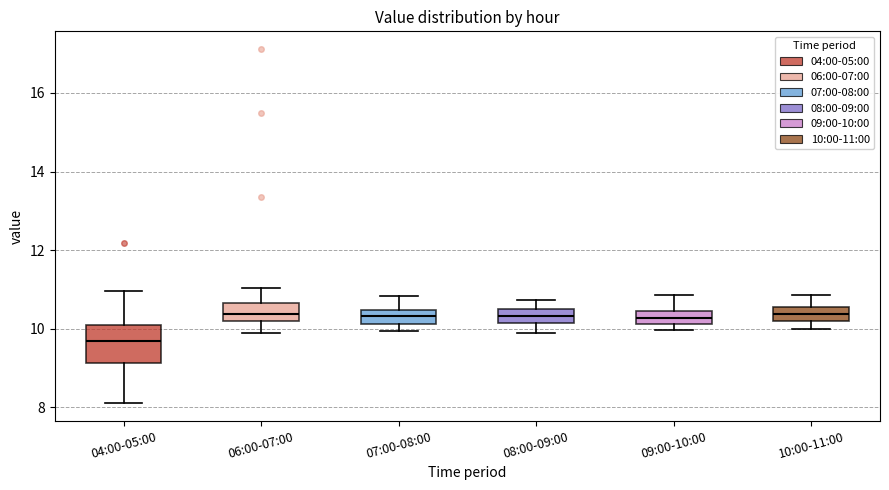

Which box is the tallest, from its lower edge to its upper edge?

04:00-05:00